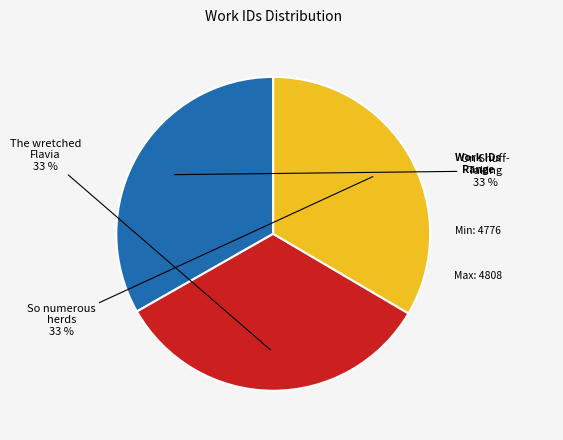

Is there a majority slice in this chart?

No